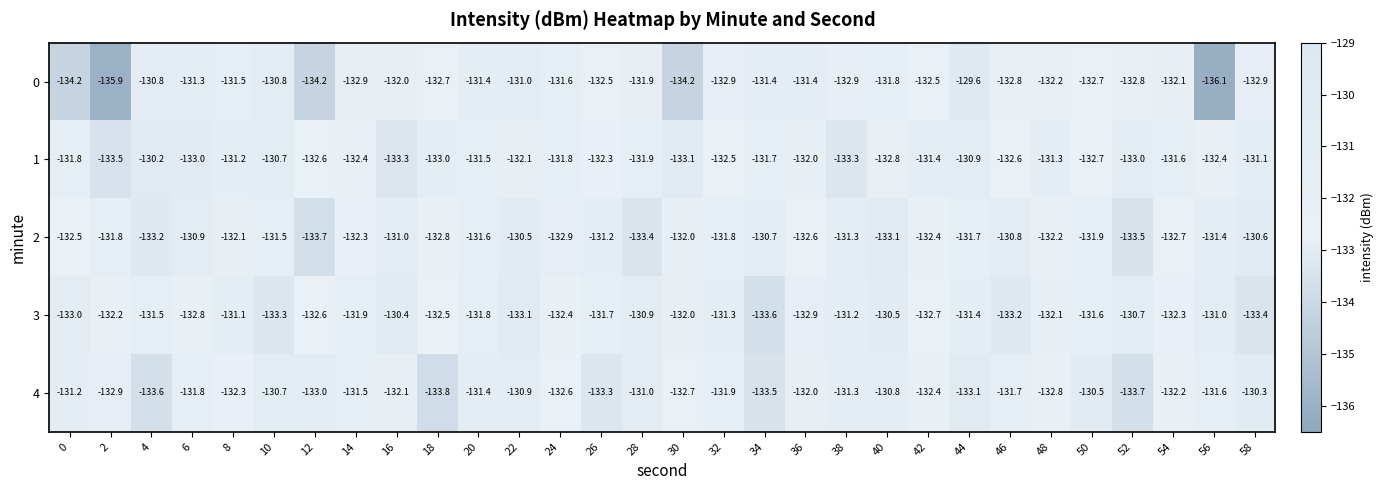

Where is 4 nearest to the value -132?

36